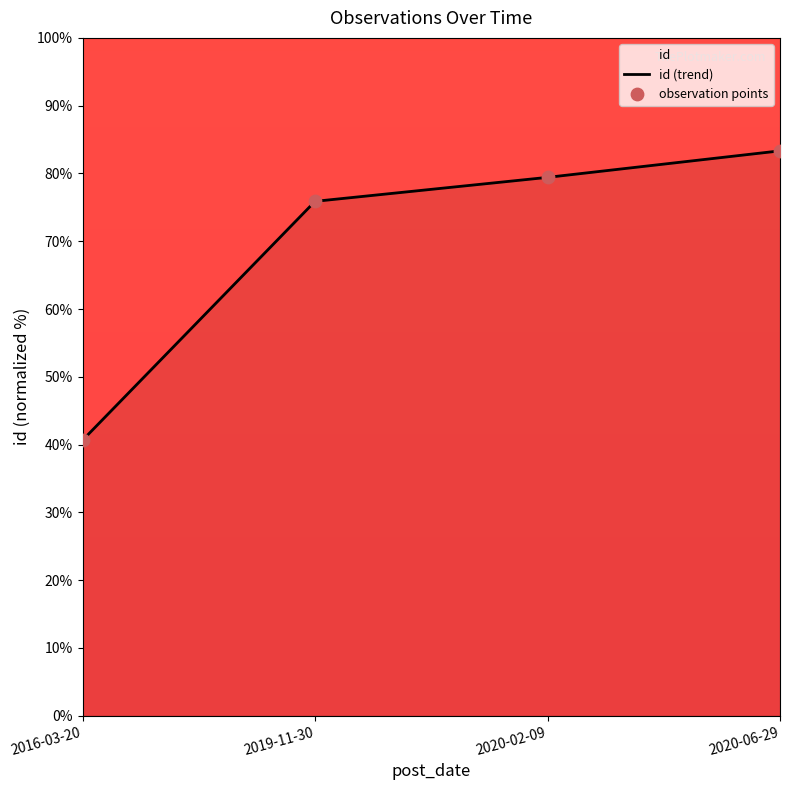

Which series has the largest total across all categories?

id (trend)